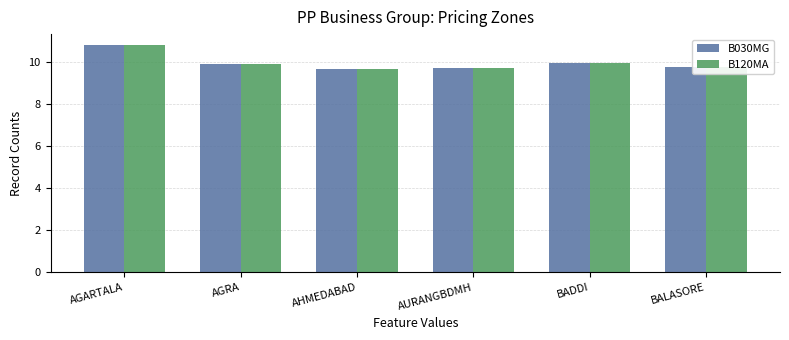

At which label does B120MA reach its peak?

AGARTALA